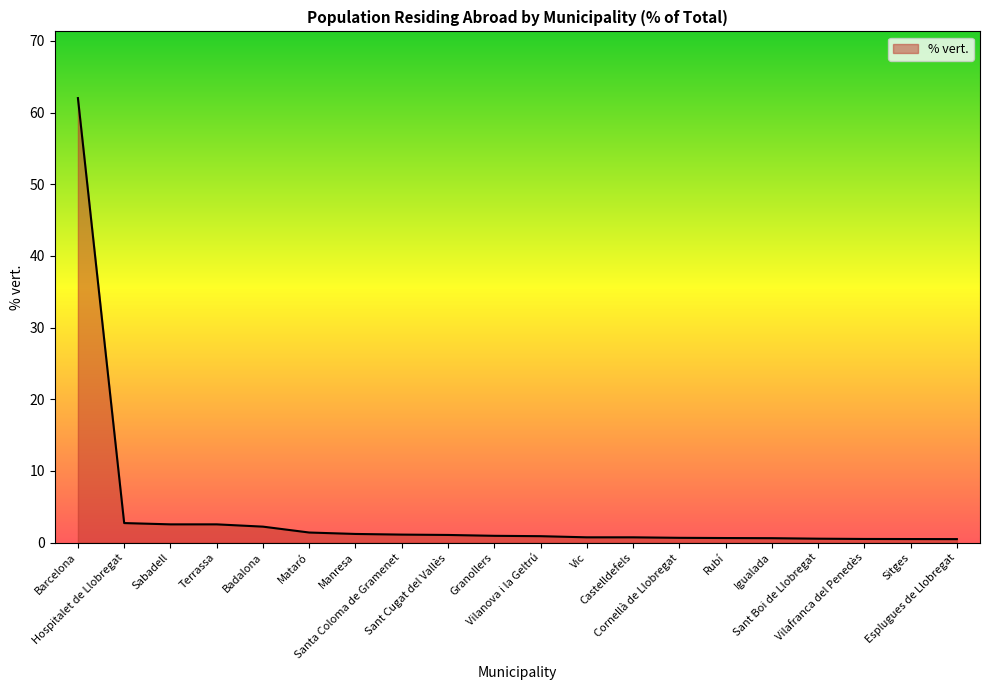

List the labels in order of value, largest first.

Barcelona, Hospitalet de Llobregat, Sabadell, Terrassa, Badalona, Mataró, Manresa, Santa Coloma de Gramenet, Sant Cugat del Vallès, Granollers, Vilanova i la Geltrú, Vic, Castelldefels, Cornellà de Llobregat, Rubí, Igualada, Sant Boi de Llobregat, Vilafranca del Penedès, Sitges, Esplugues de Llobregat